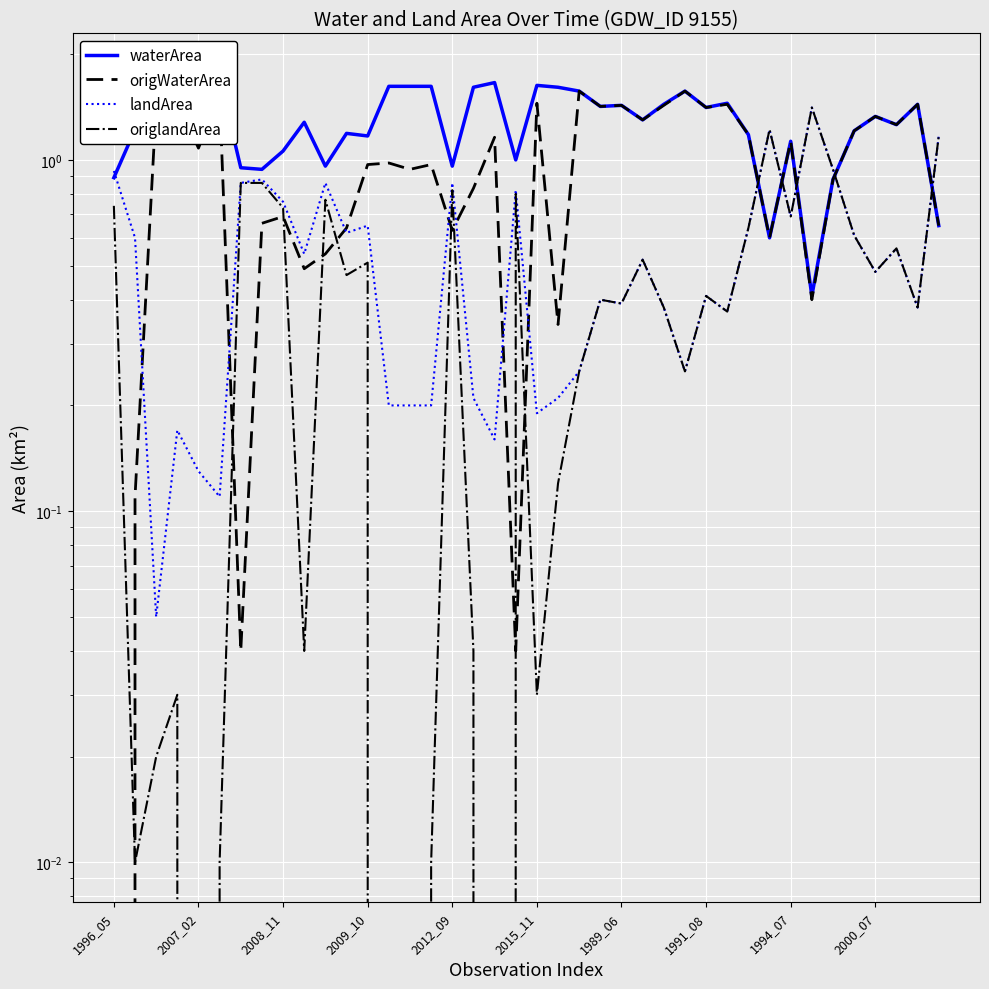

Rank the series by their maximum value, from highest to lowest.

waterArea, origWaterArea, landArea, origlandArea